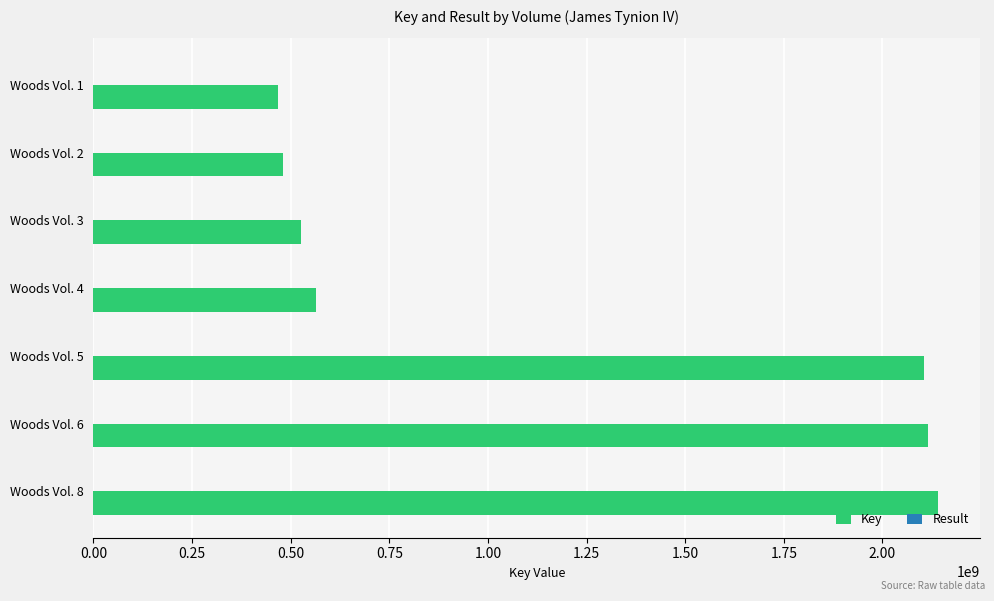

What is the maximum value shown in the chart?

2140451754